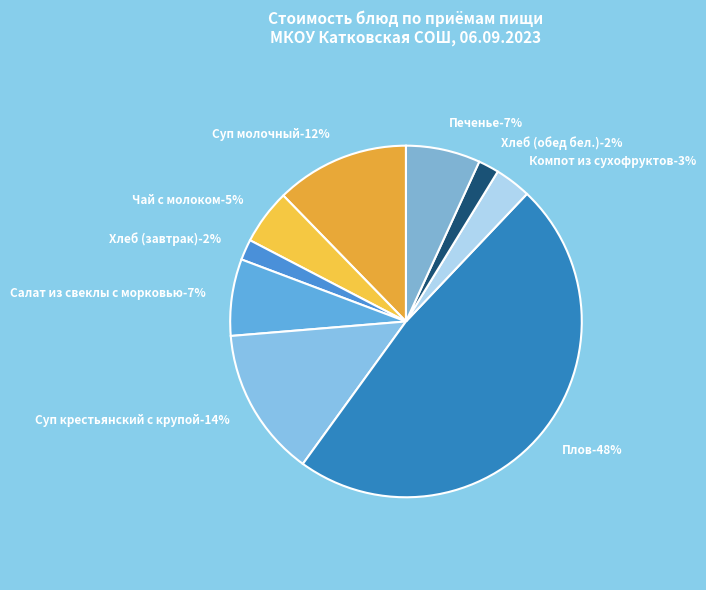

What is the largest slice in the pie chart?

Плов